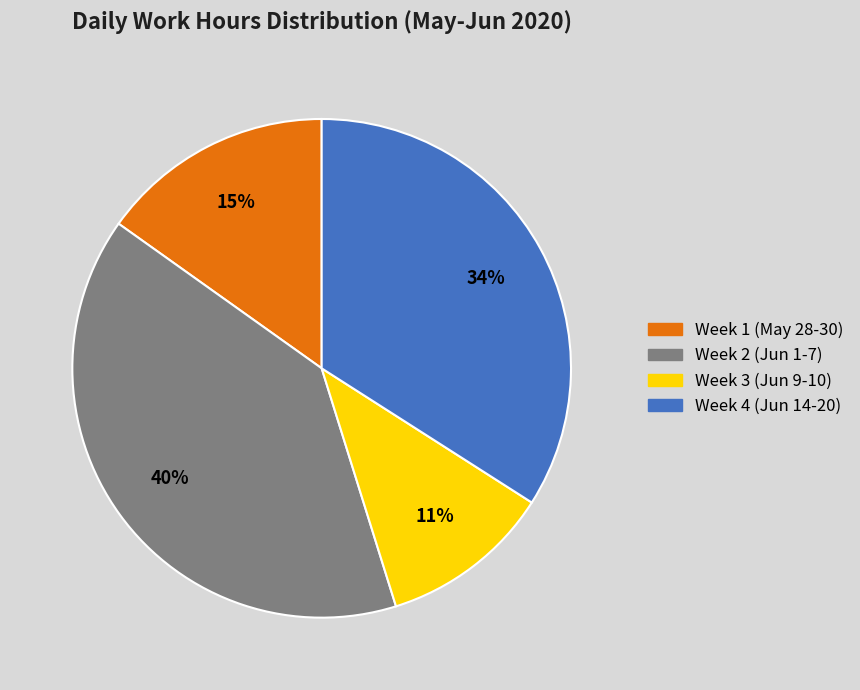

Is it true that Week 1 (May 28-30) is 15% of the pie?

True